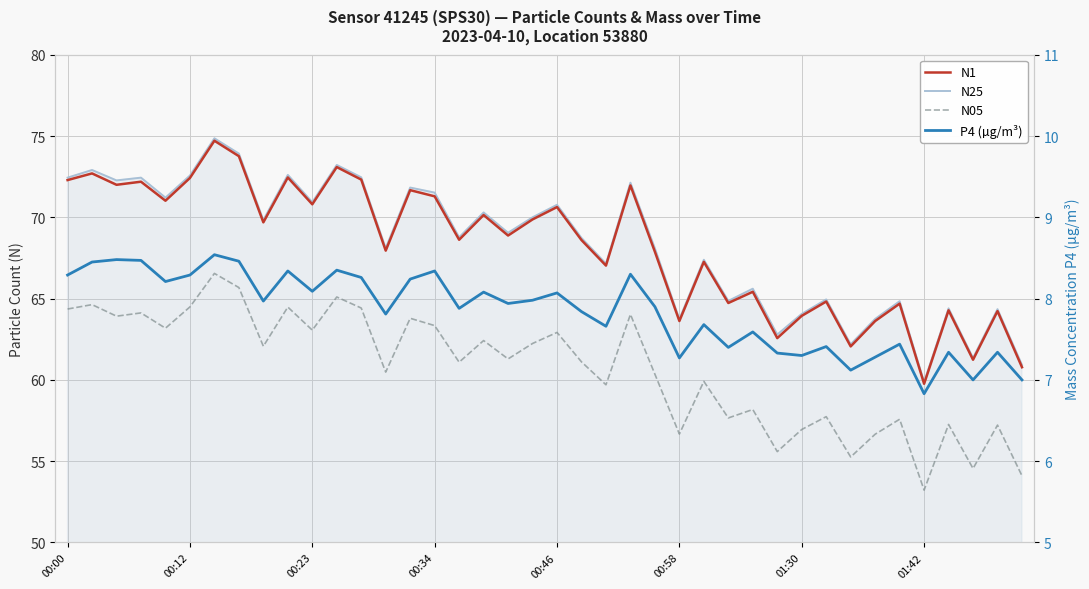

Which series has the widest spread of values?

N25